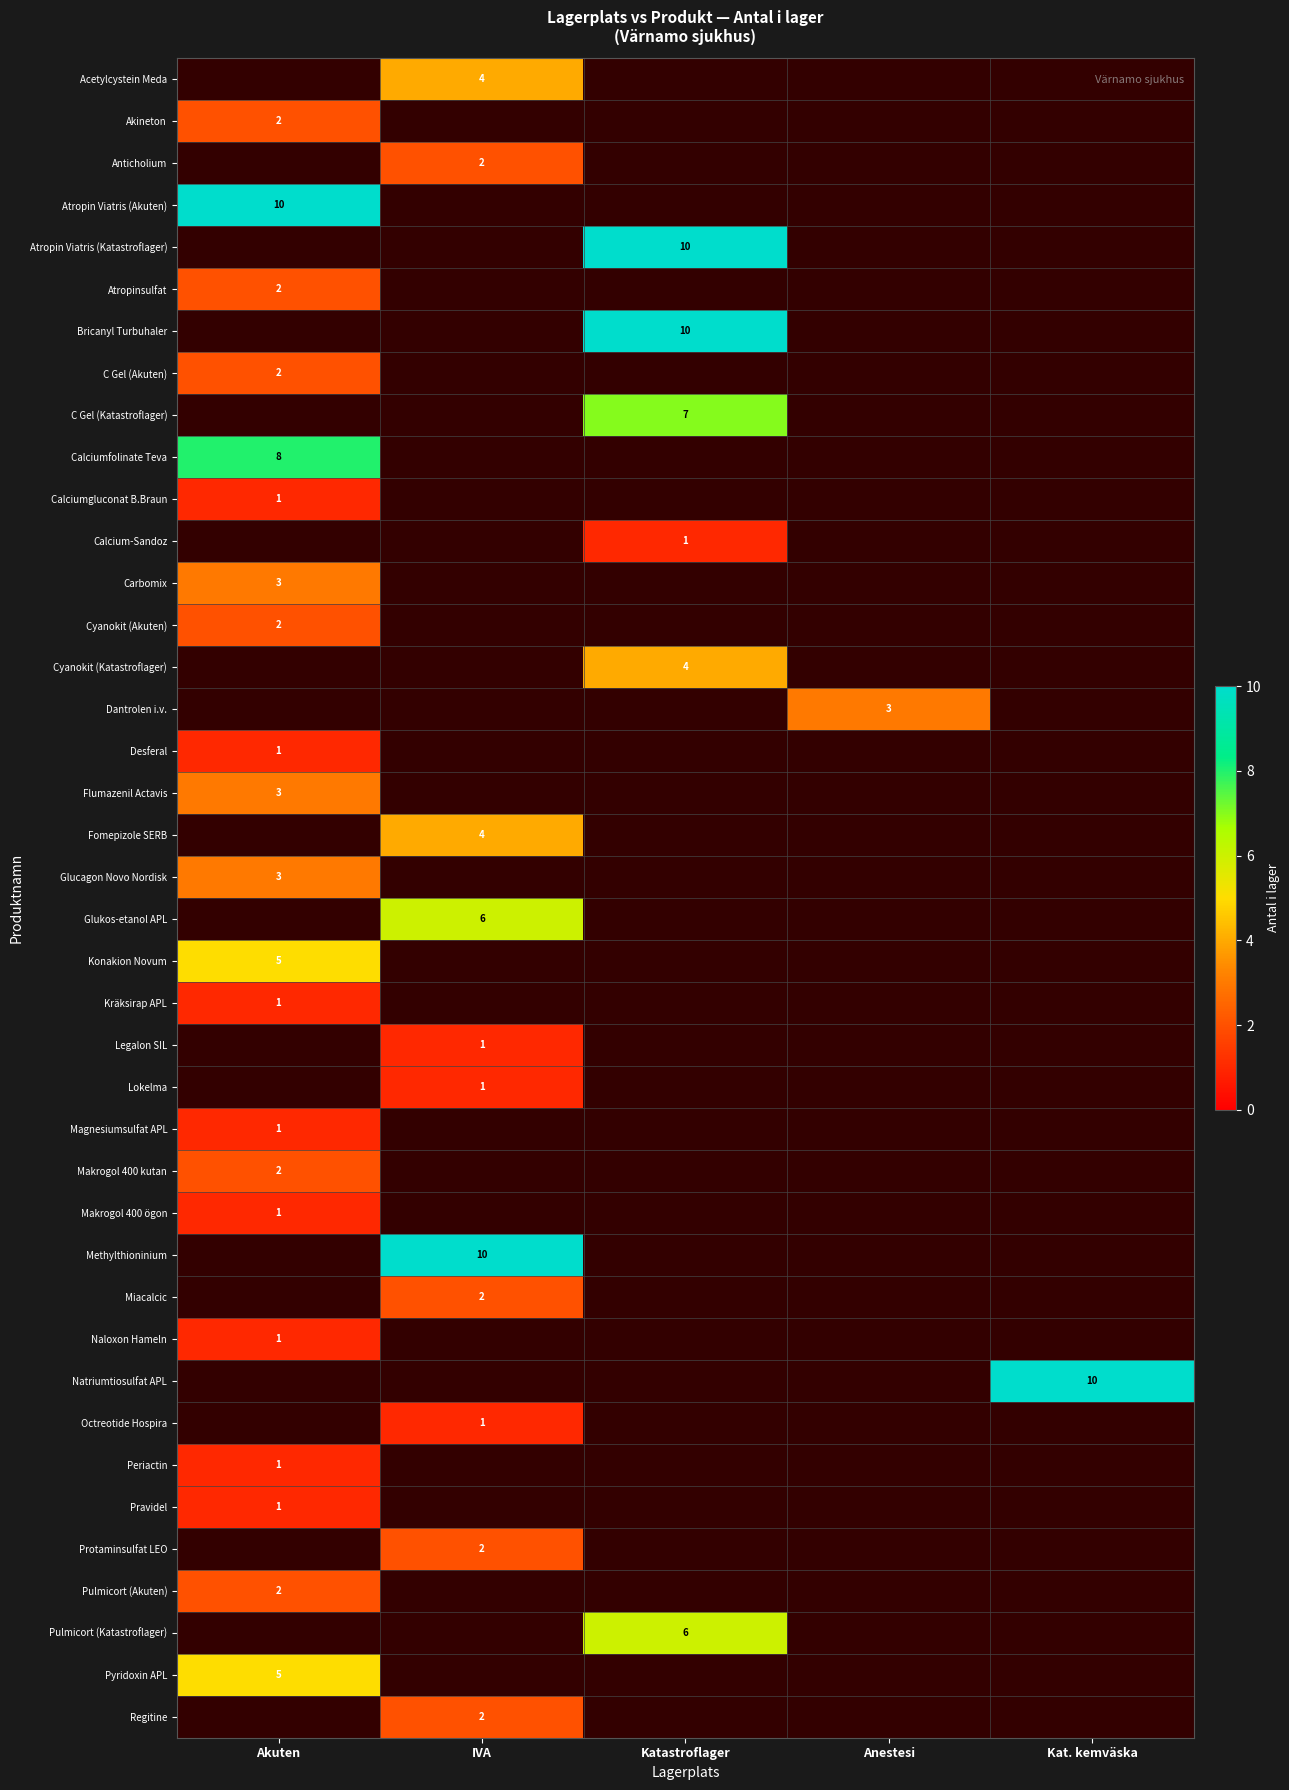

Is it true that Anticholium equals 2 at IVA?

True